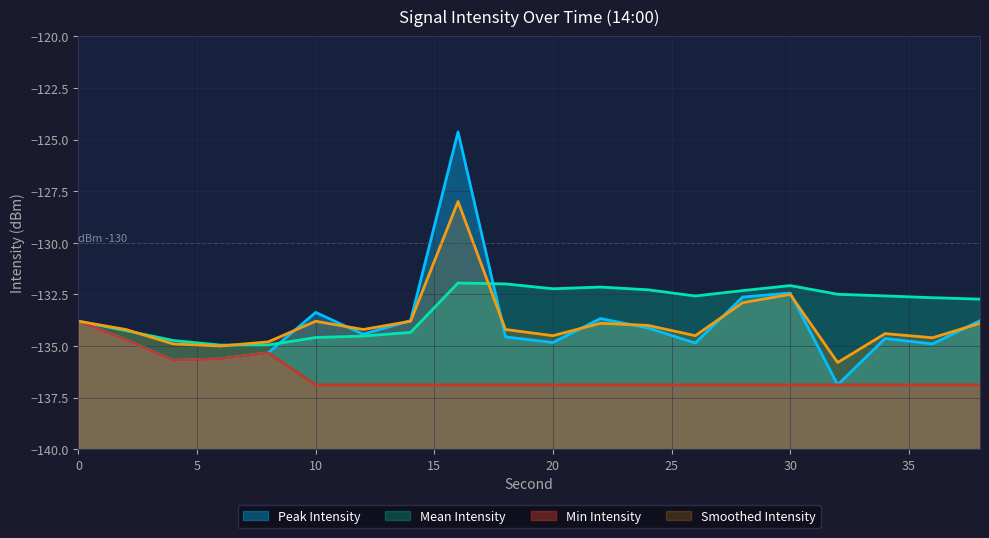

The value of Peak Intensity at 24 is -49.4. True or false?

False